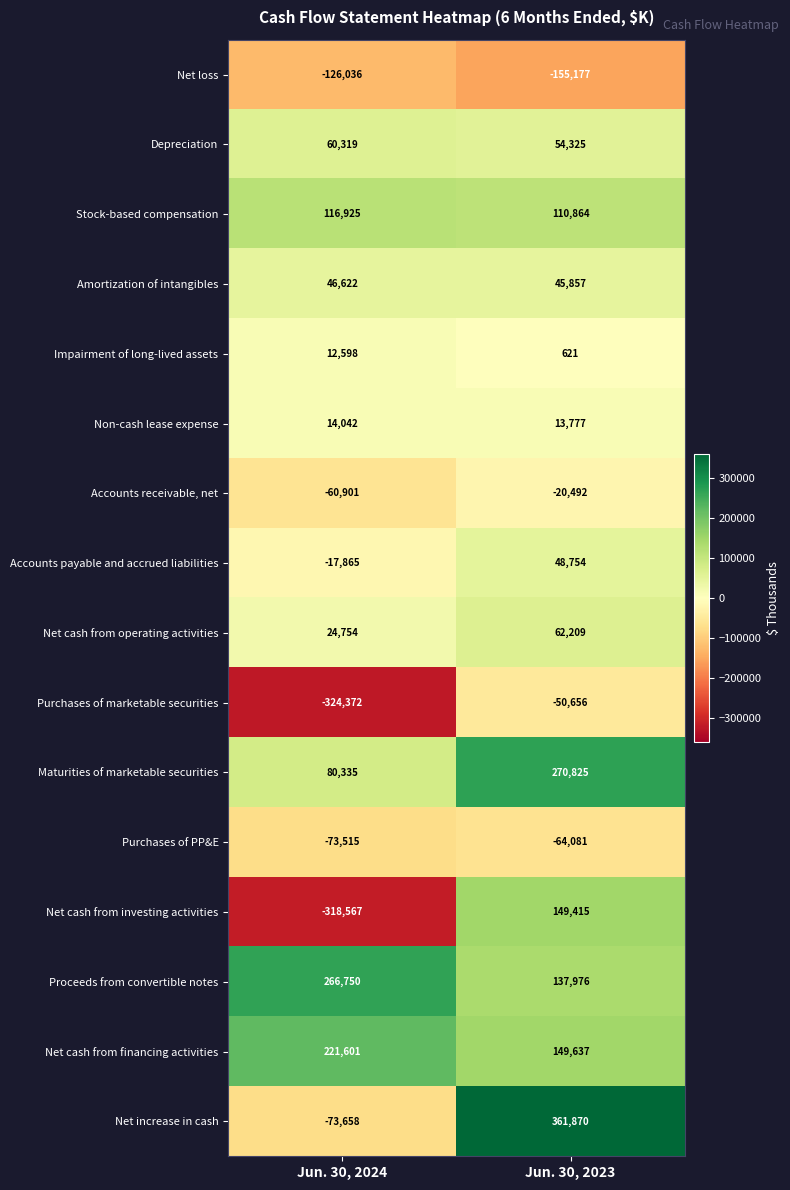

Rank the series by their maximum value, from lowest to highest.

Net loss, Purchases of PP&E, Purchases of marketable securities, Accounts receivable, net, Impairment of long-lived assets, Non-cash lease expense, Amortization of intangibles, Accounts payable and accrued liabilities, Depreciation, Net cash from operating activities, Stock-based compensation, Net cash from investing activities, Net cash from financing activities, Proceeds from convertible notes, Maturities of marketable securities, Net increase in cash